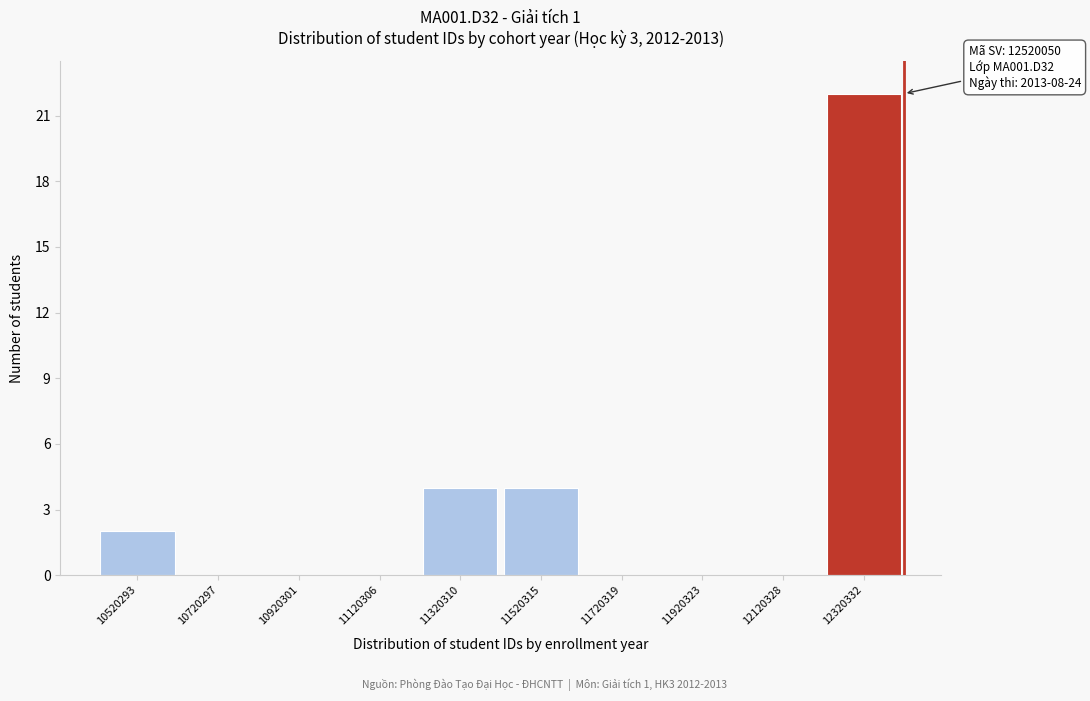

Reading left to right, extract all data points from this chart.

10520293=2	10720297=0	10920301=0	11120306=0	11320310=4	11520315=4	11720319=0	11920323=0	12120328=0	12320332=22